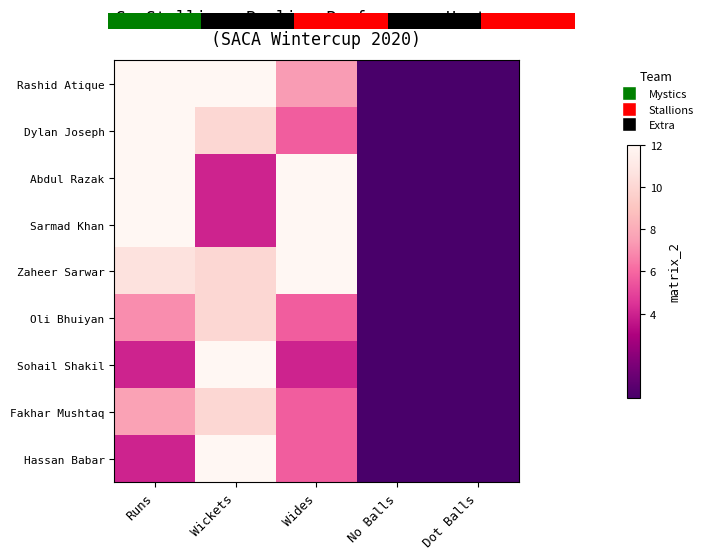

How many values in the Abdul Razak series exceed 4?

2